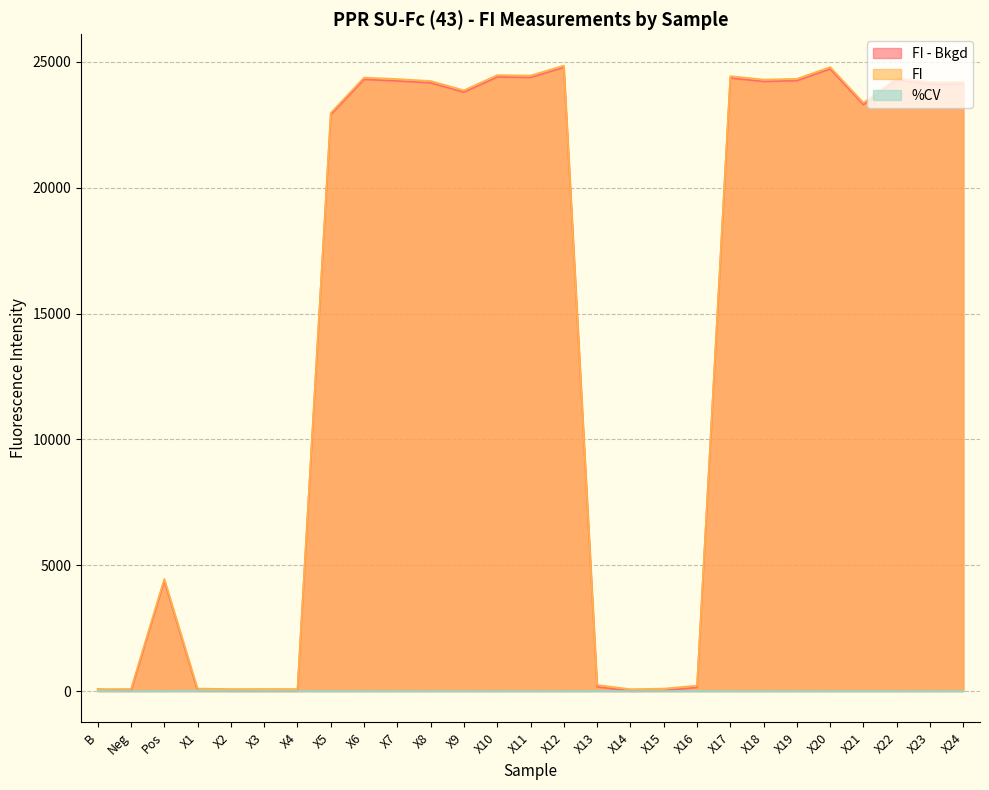

The %CV series shows 0.7 at X20. True or false?

False